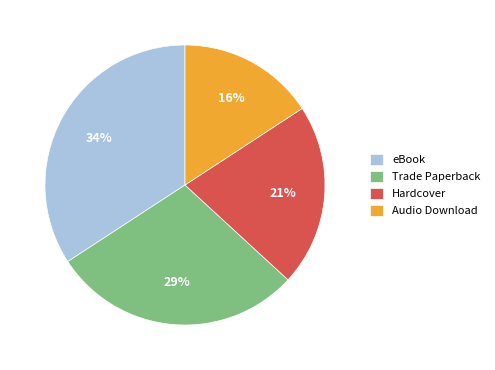

To the nearest percent, what is the combined percentage of Trade Paperback and Hardcover?

50%